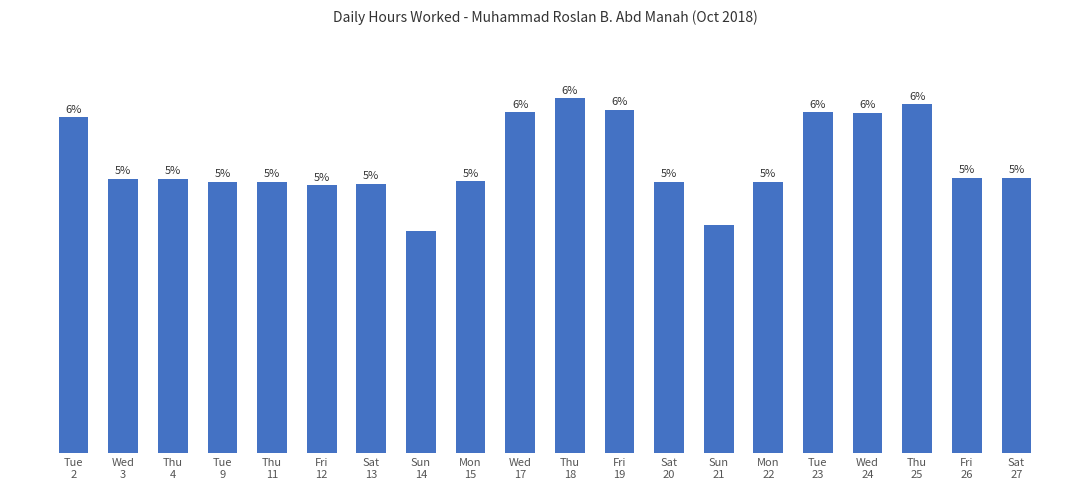

What position from the right is Fri
12?

15